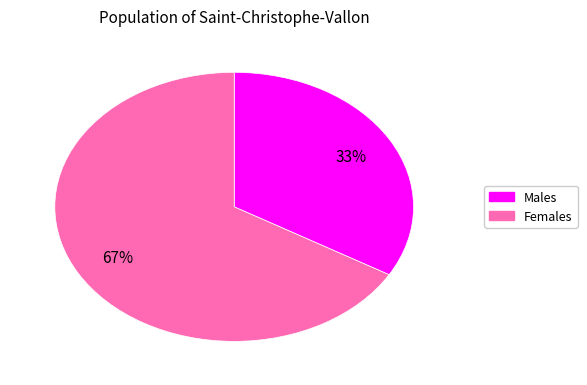

To the nearest percent, what is the average slice percentage?

50%